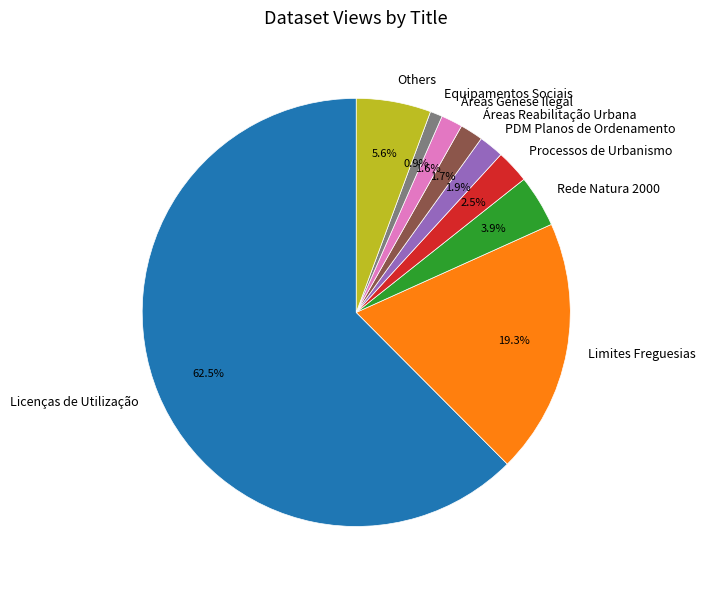

How many slices are in this pie chart?

9